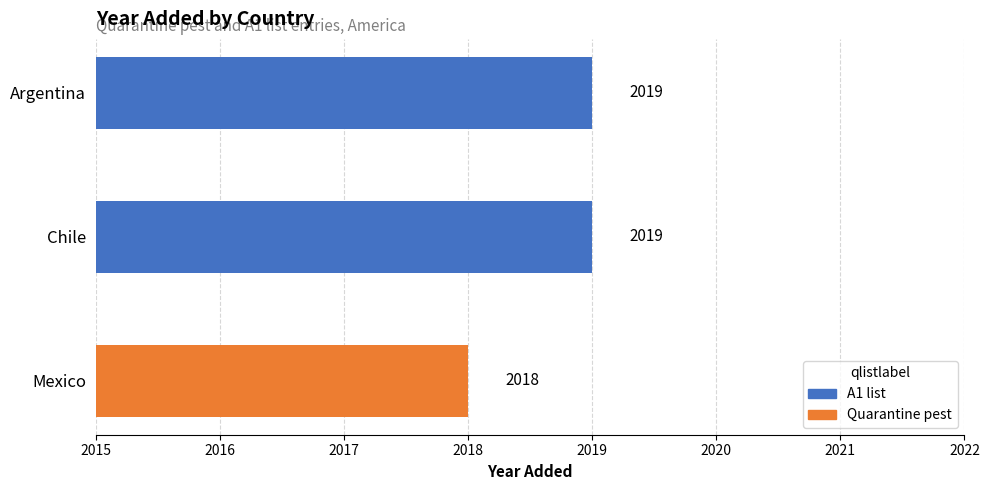

List the labels in order of value, largest first.

Argentina, Chile, Mexico